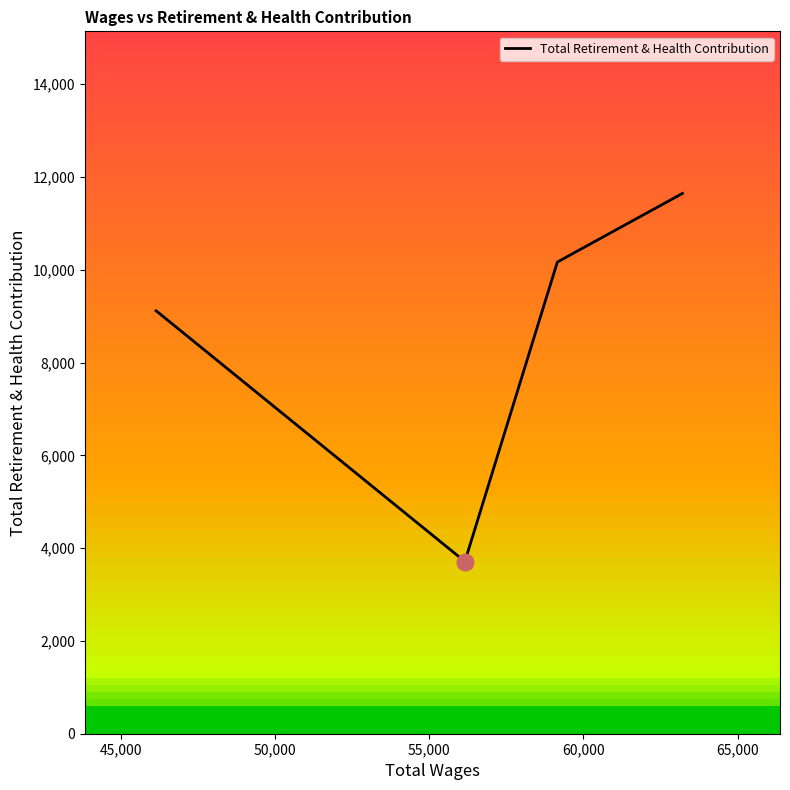

What is the difference between the maximum and second lowest values?

2530